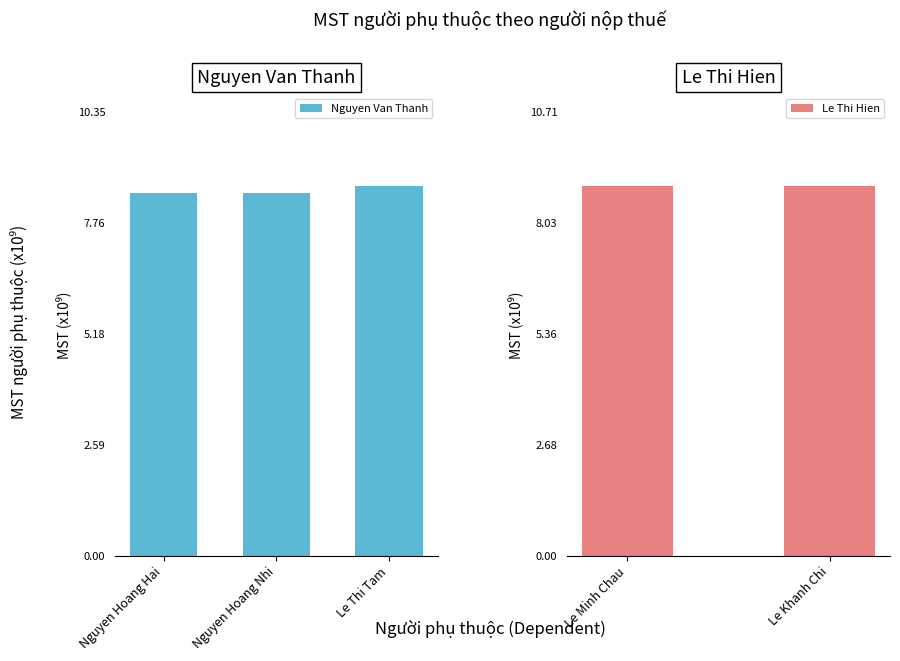

The chart shows a value of 11.4 at Nguyen Hoang Nhi. True or false?

False